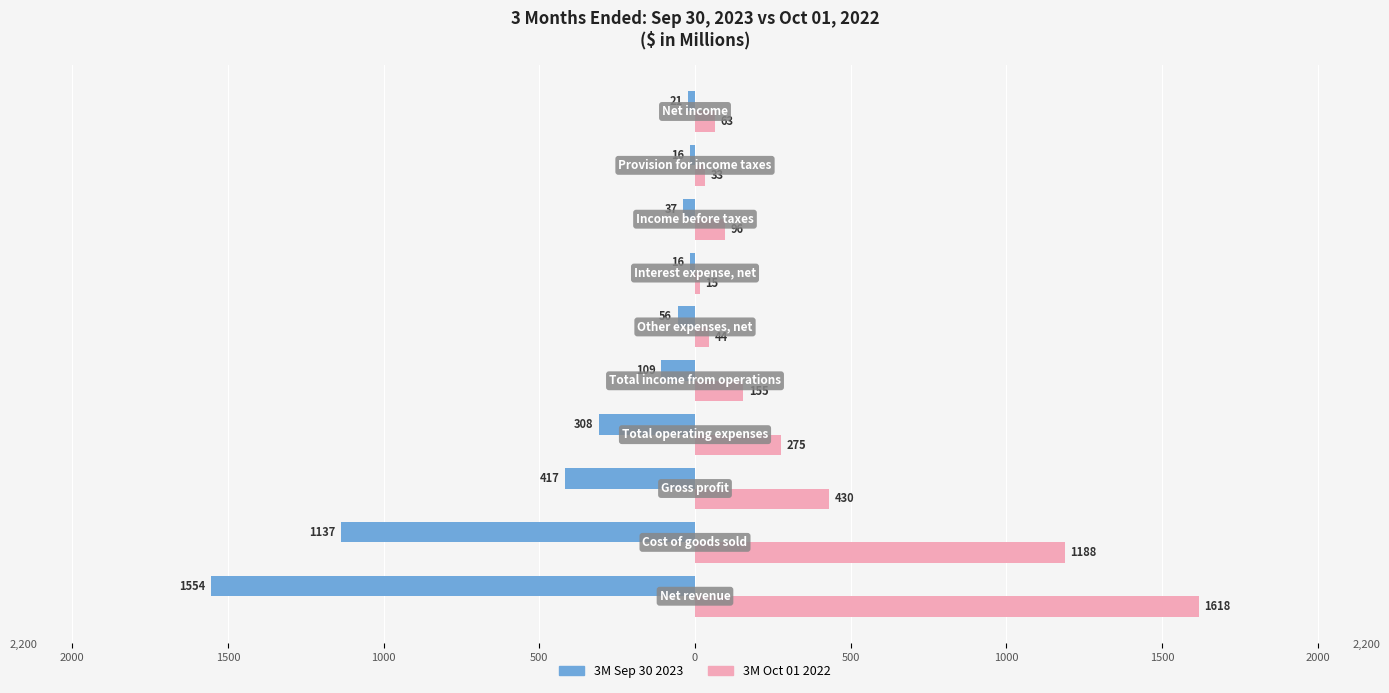

What is the value of the 3M Oct 01 2022 bar at the 5th from the left?

155